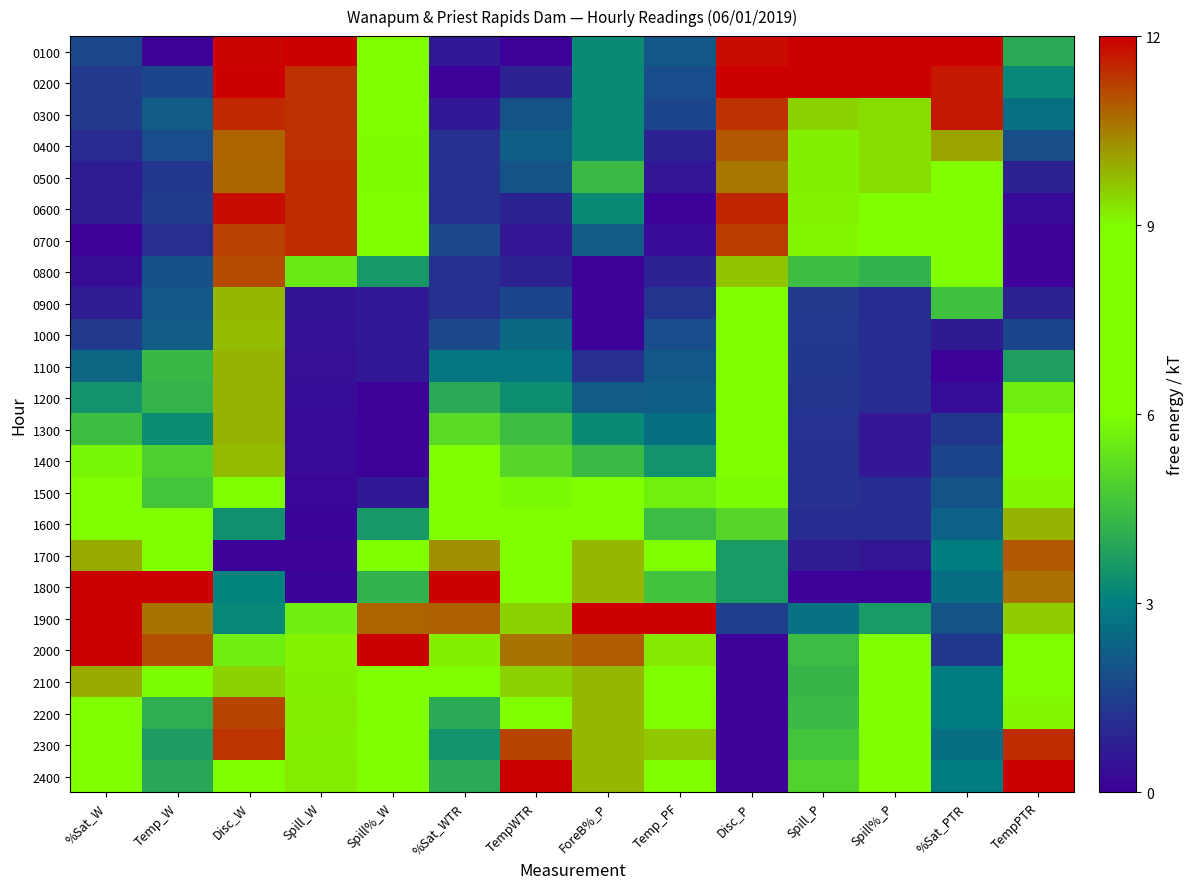

What is the total value across all series at Spill_W?

140.2